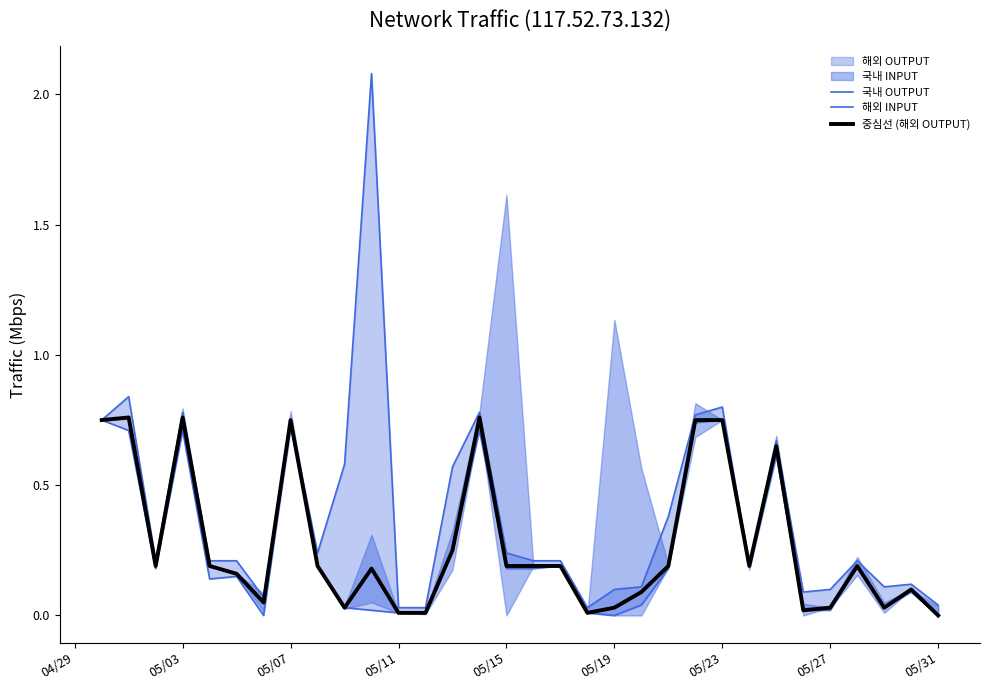

True or false: 중심선 (해외 OUTPUT) has a value of 1.3 at 05/03.

False